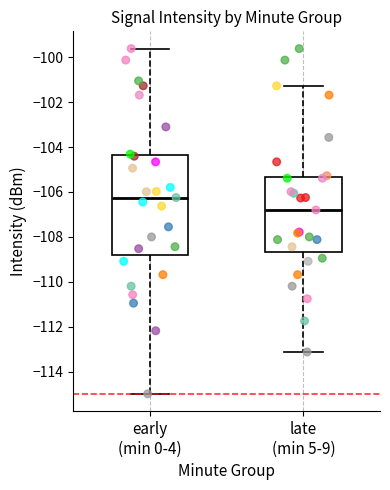

Which box is the tallest, from its lower edge to its upper edge?

early (min 0-4)